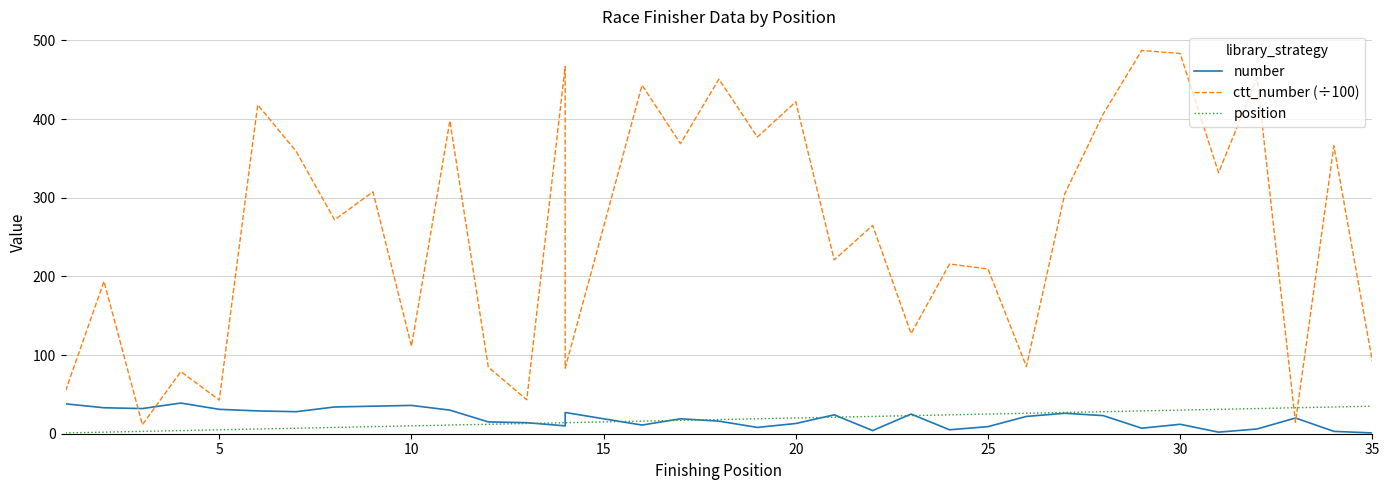

How many lines are shown in the chart?

3